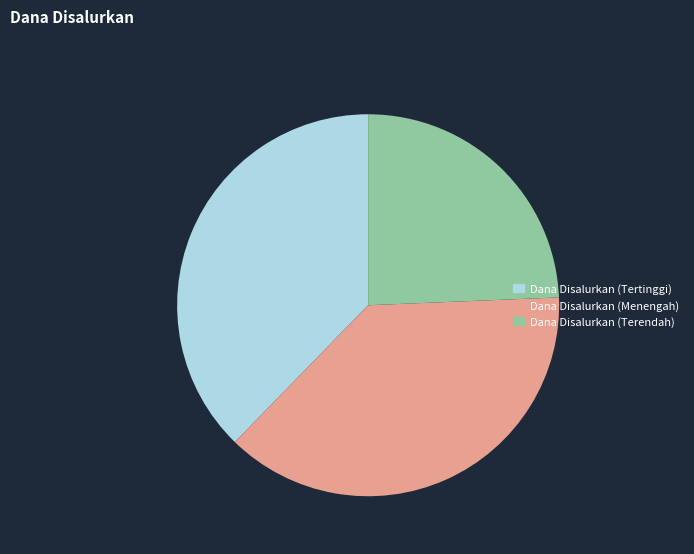

The Dana Disalurkan (Menengah) slice represents 50% of the pie. True or false?

False